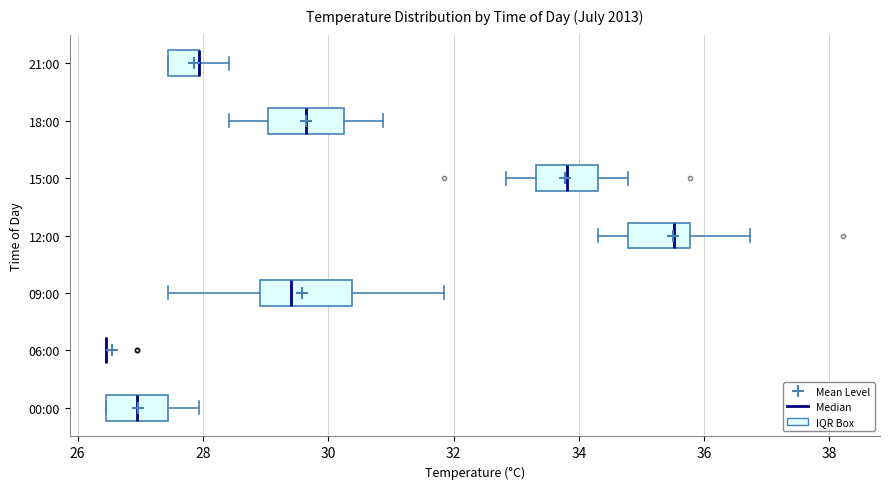

Reading bottom to top, transcribe this box plot: for each box, give where its median line is, the range the box spans, and where its two whiskers end, as read against the x-axis. The values are not printed on the chart, so give them approximately, as read against the axis.

00:00: median 27.0, box 26.4 to 27.4, whiskers 26.4 to 28.0
06:00: box collapsed to a line at 26.4, whiskers 26.4 to 26.4
09:00: median 29.4, box 29.0 to 30.4, whiskers 27.4 to 31.8
12:00: median 35.6, box 34.8 to 35.8, whiskers 34.4 to 36.8
15:00: median 33.8, box 33.4 to 34.4, whiskers 32.8 to 34.8
18:00: median 29.6, box 29.0 to 30.2, whiskers 28.4 to 30.8
21:00: median 28.0 (drawn on the box's right edge), box 27.4 to 28.0, whiskers 27.4 to 28.4